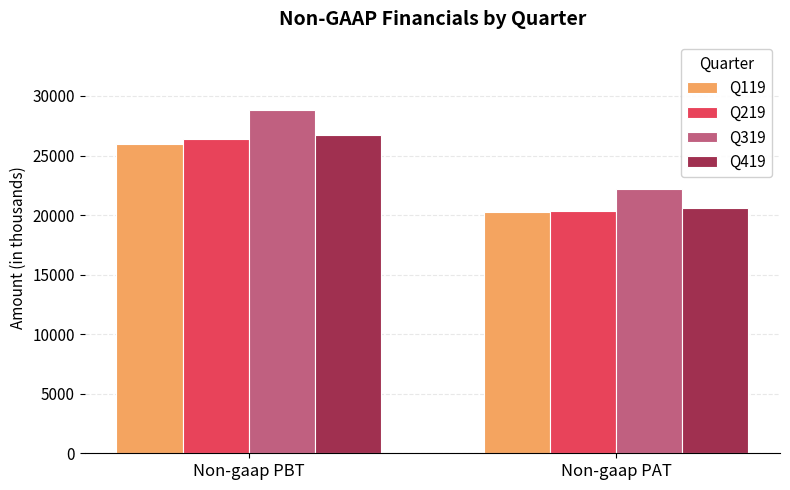

What position from the right is Non-gaap PAT?

1